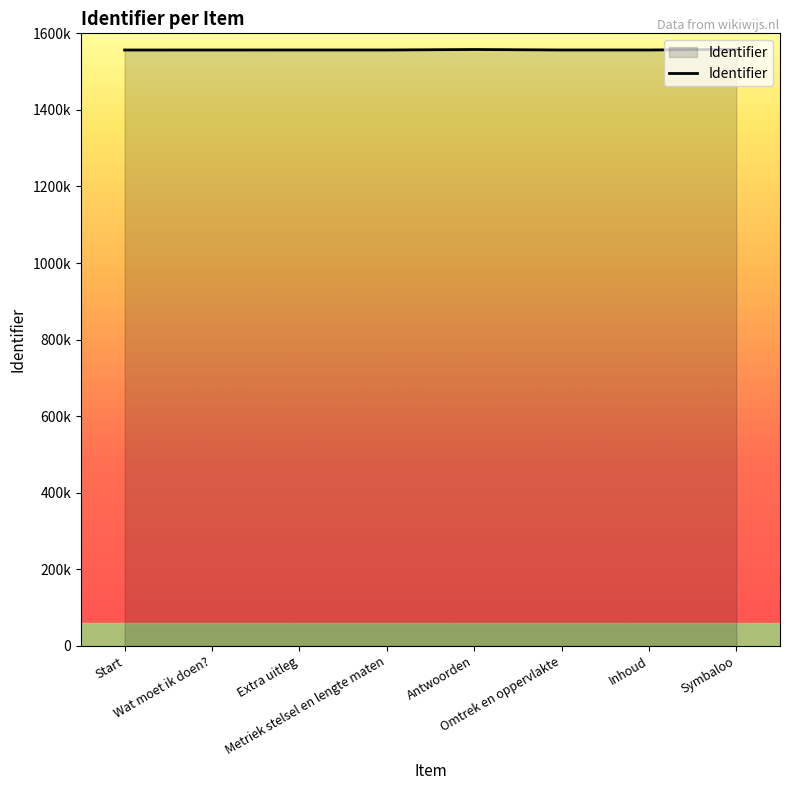

What is the sum of all values?

12454998